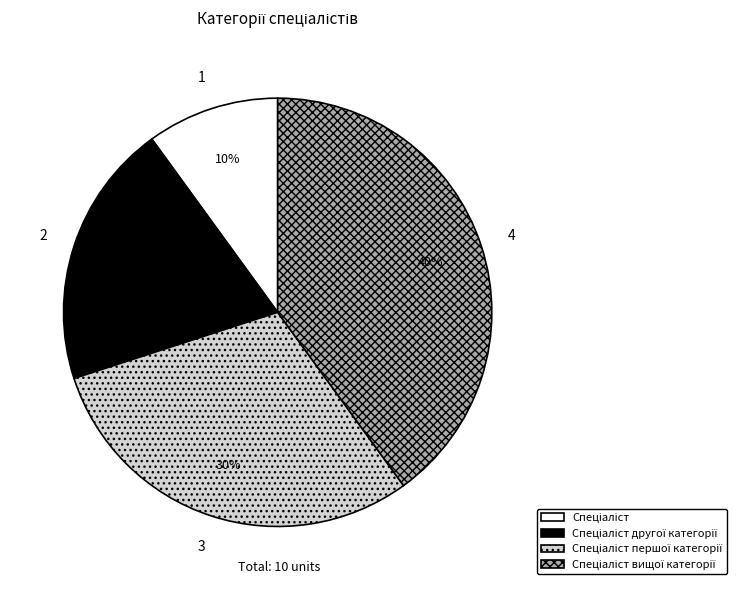

To the nearest percent, what is the difference between the largest and smallest slice percentages?

30%